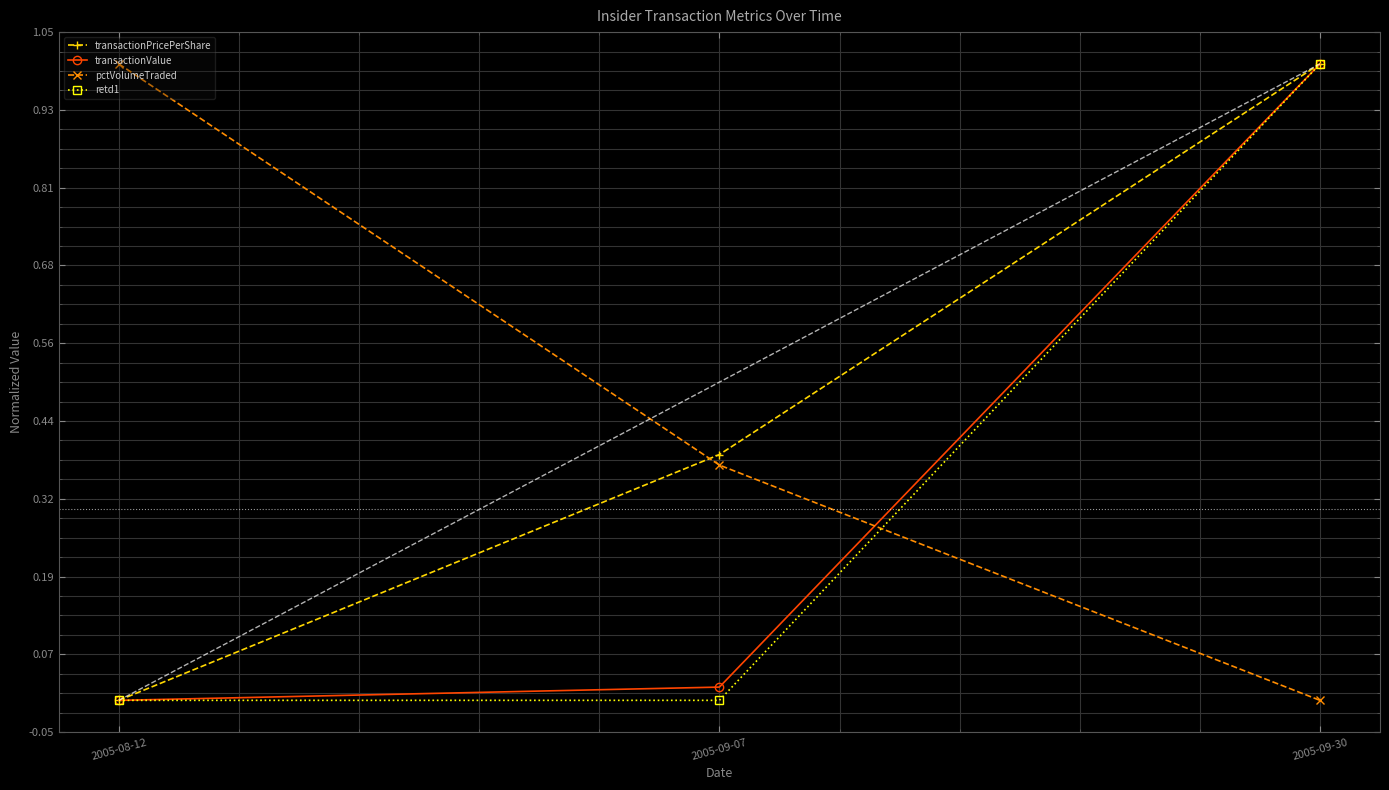

What is the difference between the transactionPricePerShare values at 2005-09-30 and 2005-09-07?

0.6